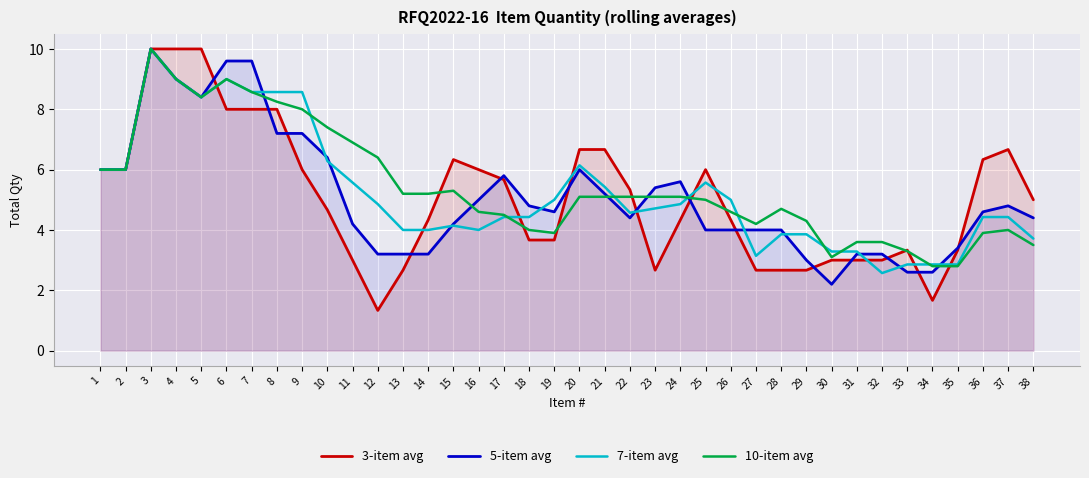

Where does the 10-item avg series first go above 5?

1